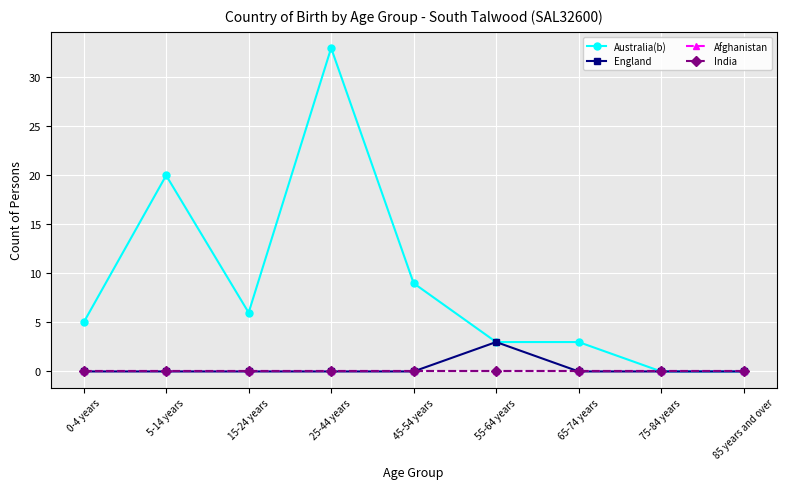

At which category is the sum across all series the highest?

25-44 years